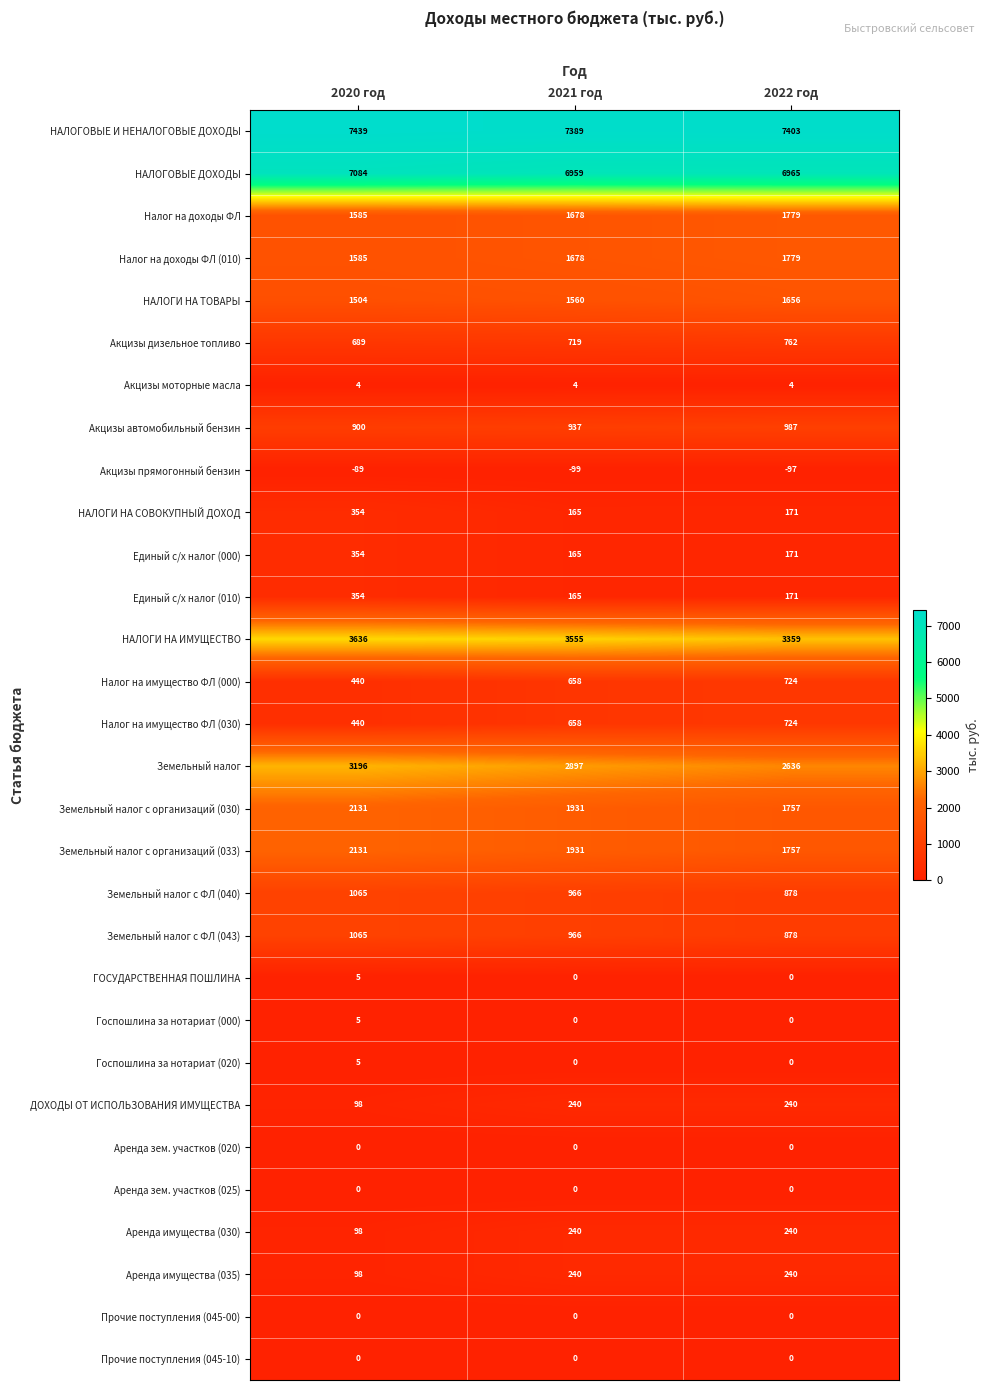

Is it true that Земельный налог с организаций (030) equals 3533 at 2020 год?

False